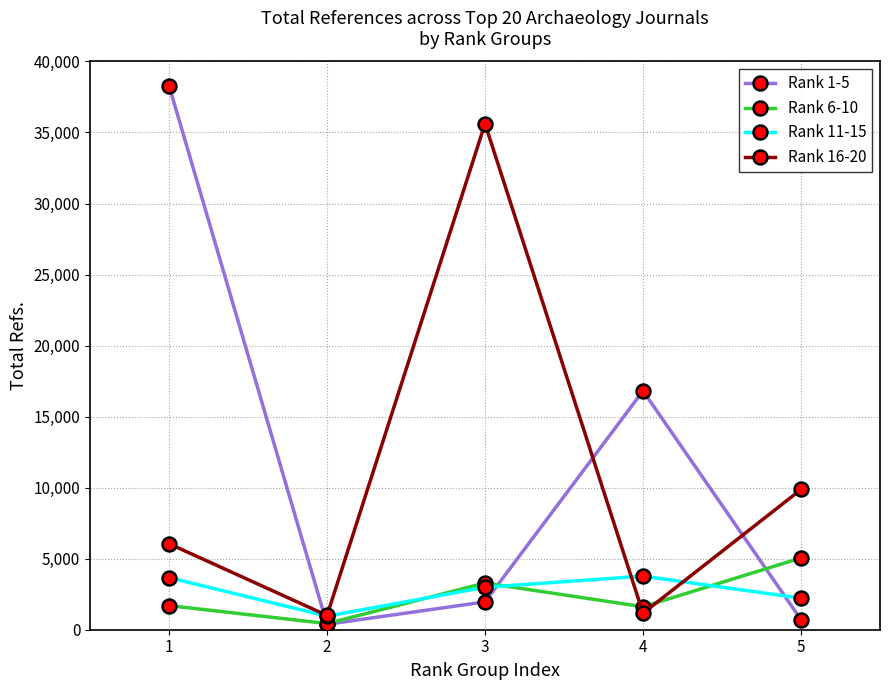

What is the minimum value for Rank 16-20?

1005